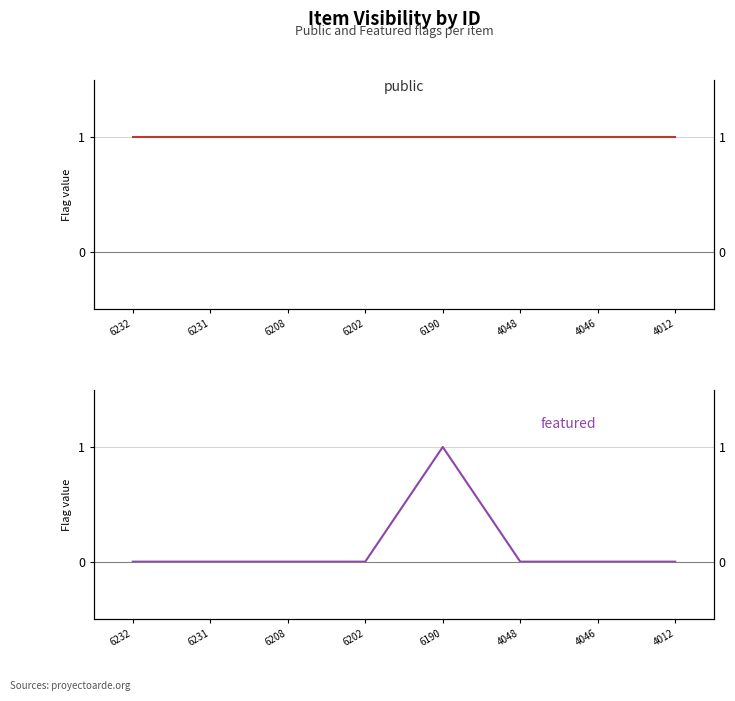

Which has a higher value, 6232 or 6208?

6232